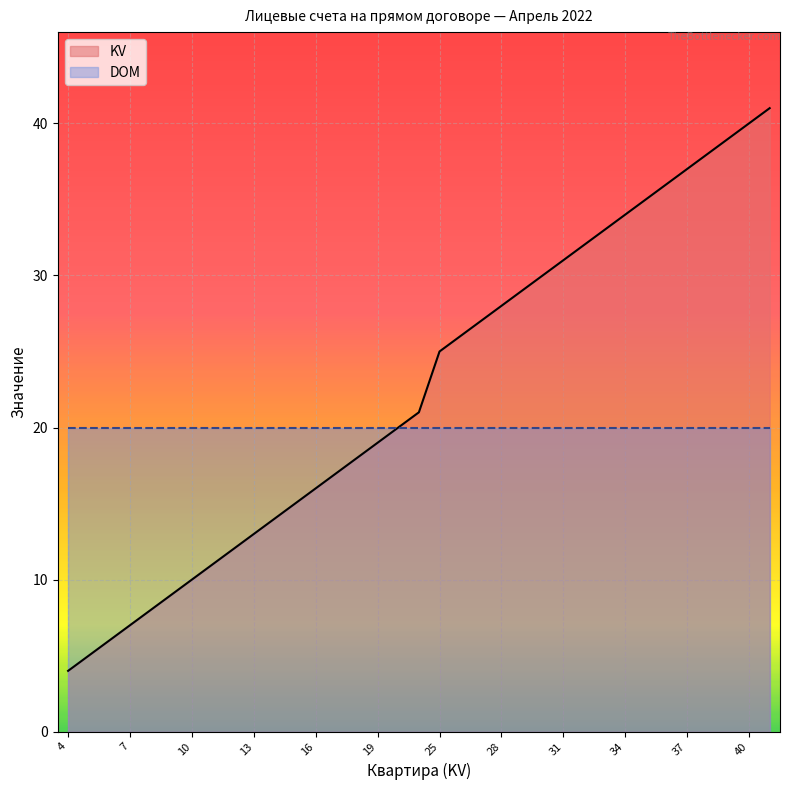

How many data points are less than 21?

17